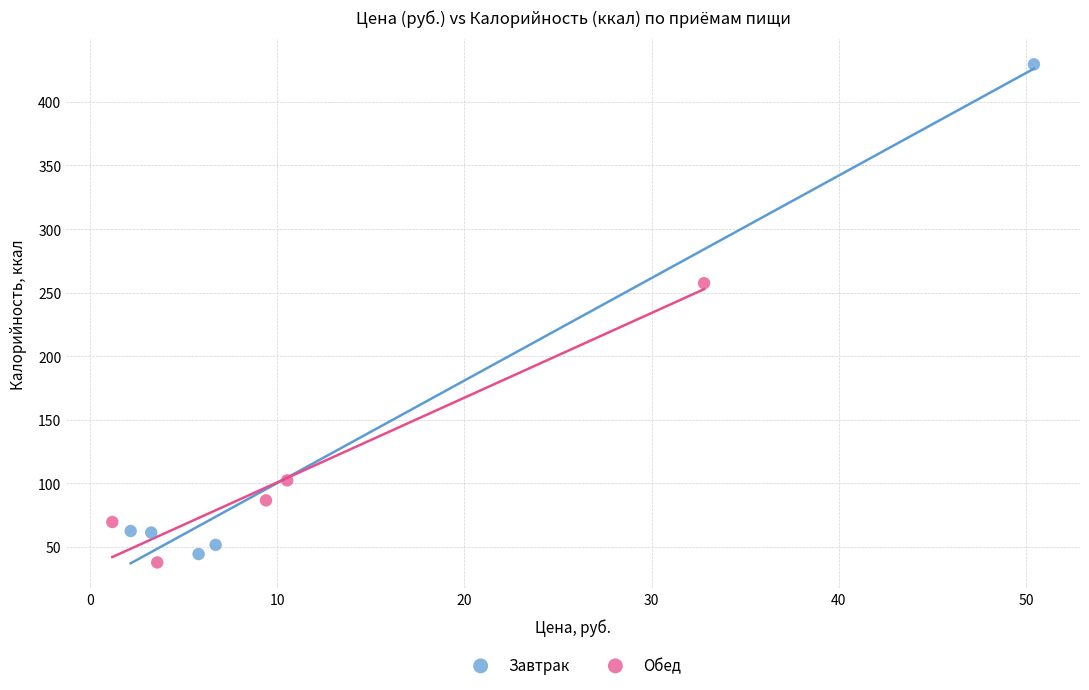

Which series reaches the maximum Y coordinate?

Завтрак